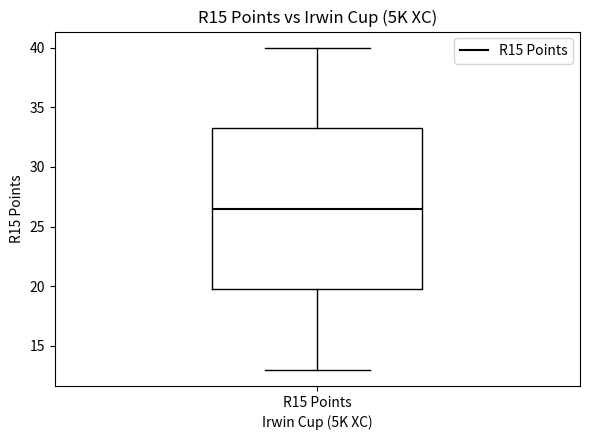

Read this box plot against the y-axis: the position of the median line, the range covered by the box, and the ends of both whiskers. The values are not printed on the chart, so give them approximately, as read against the axis.

median 26.5, box 20.0 to 33.5, whiskers 13.0 to 40.0